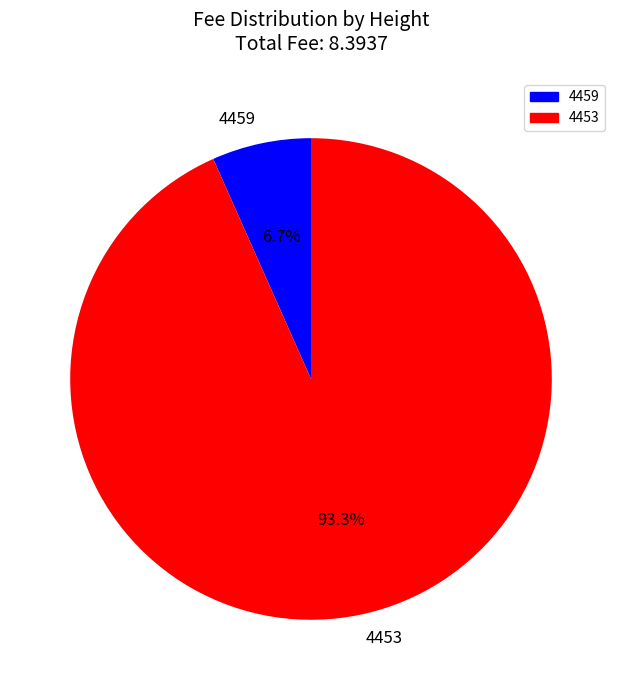

What percentage is the 4459 slice, to the nearest percent?

7%